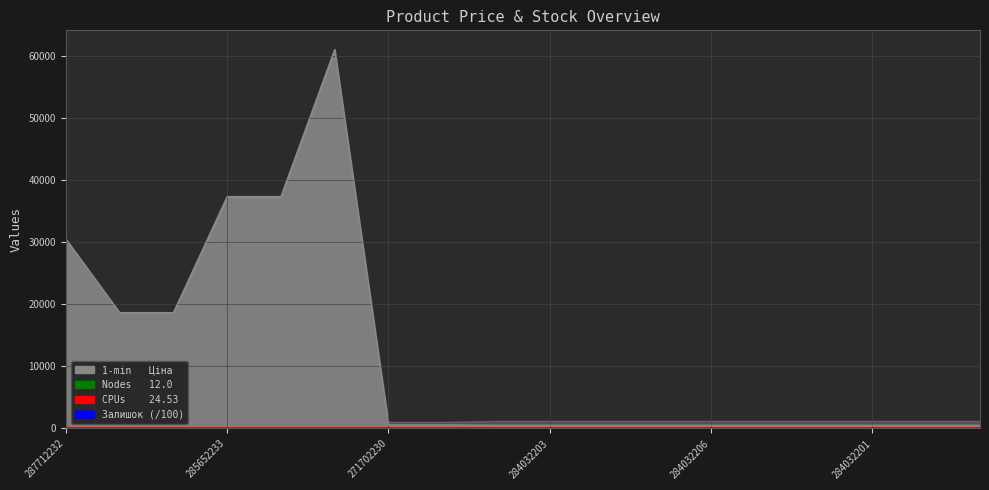

What is the difference between the Ціна values at 284032208 and 287692231?

18136.1